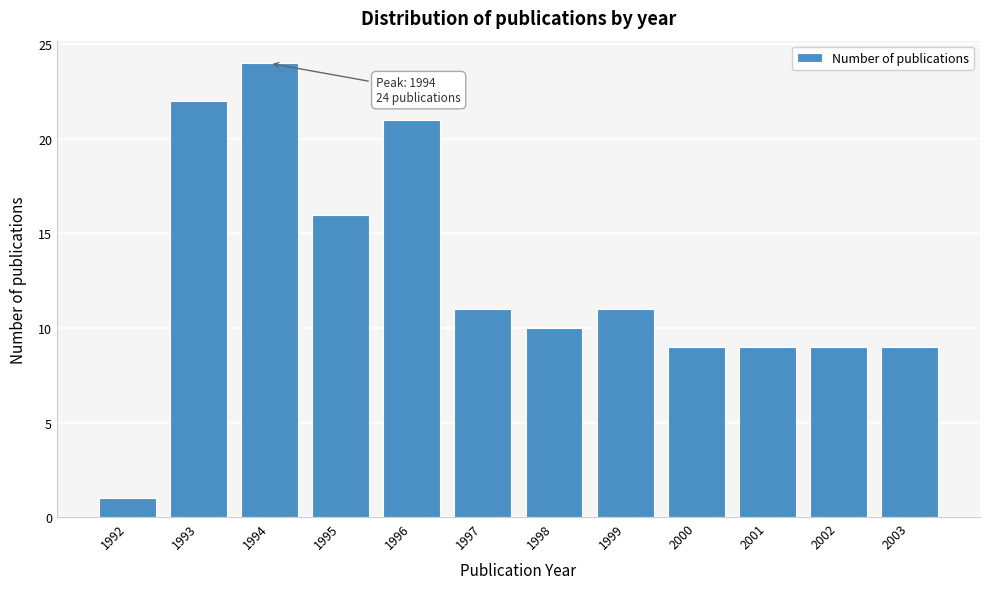

Reading left to right, list all the values displayed in this chart.

1	22	24	16	21	11	10	11	9	9	9	9